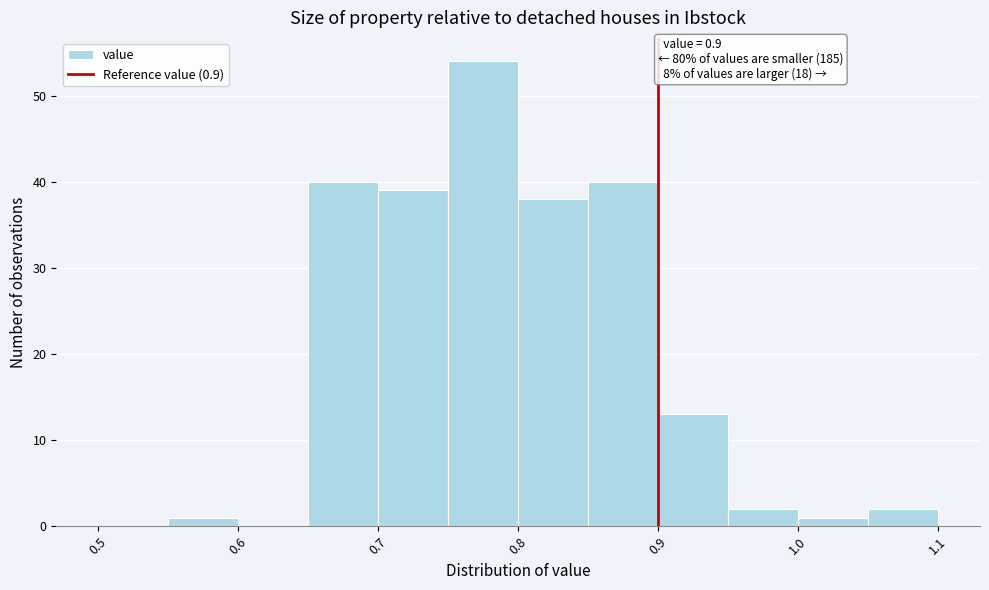

Which range on the x-axis has the tallest bar?

0.75 to 0.80